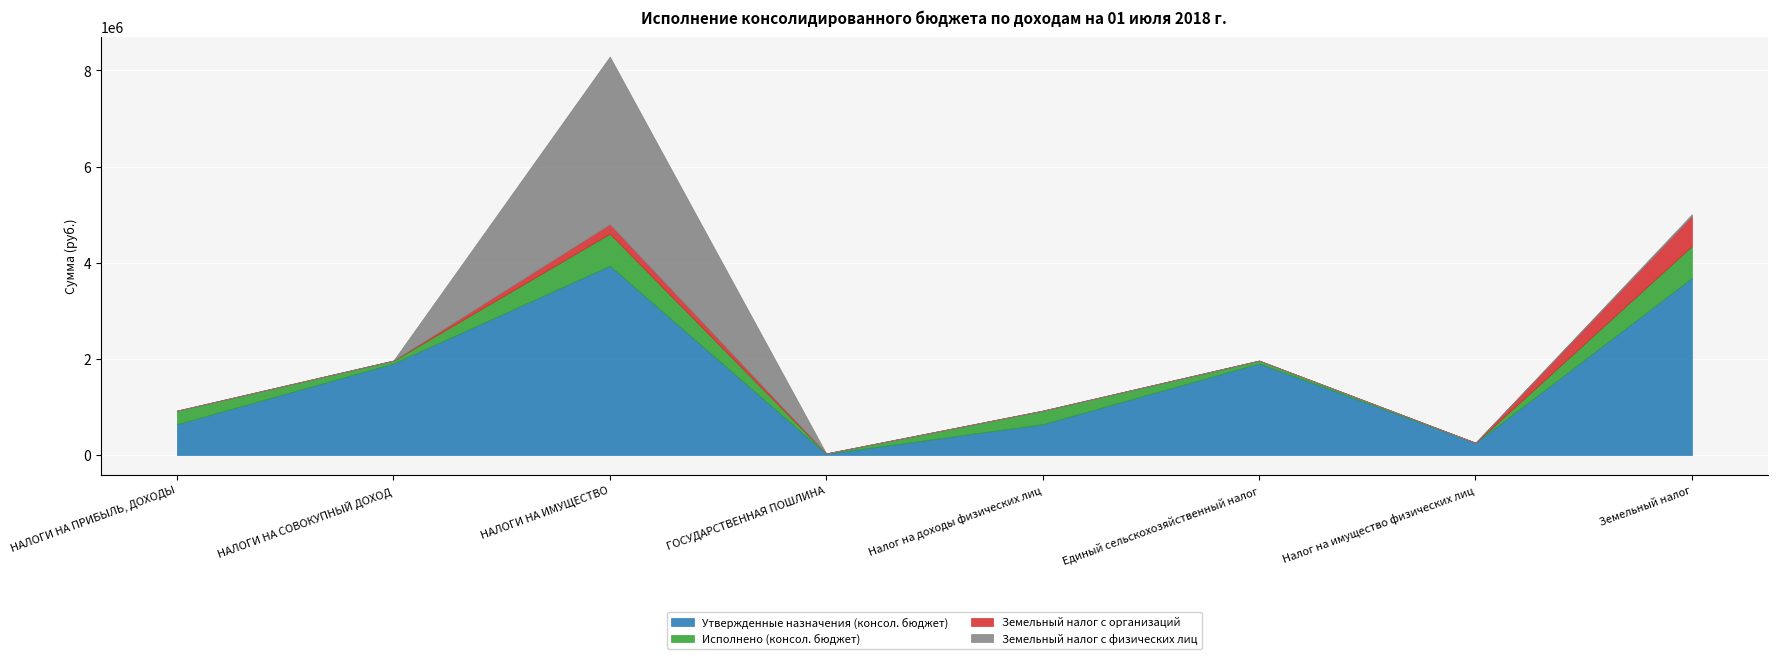

What is the label of the 8th point from the left?

Земельный налог